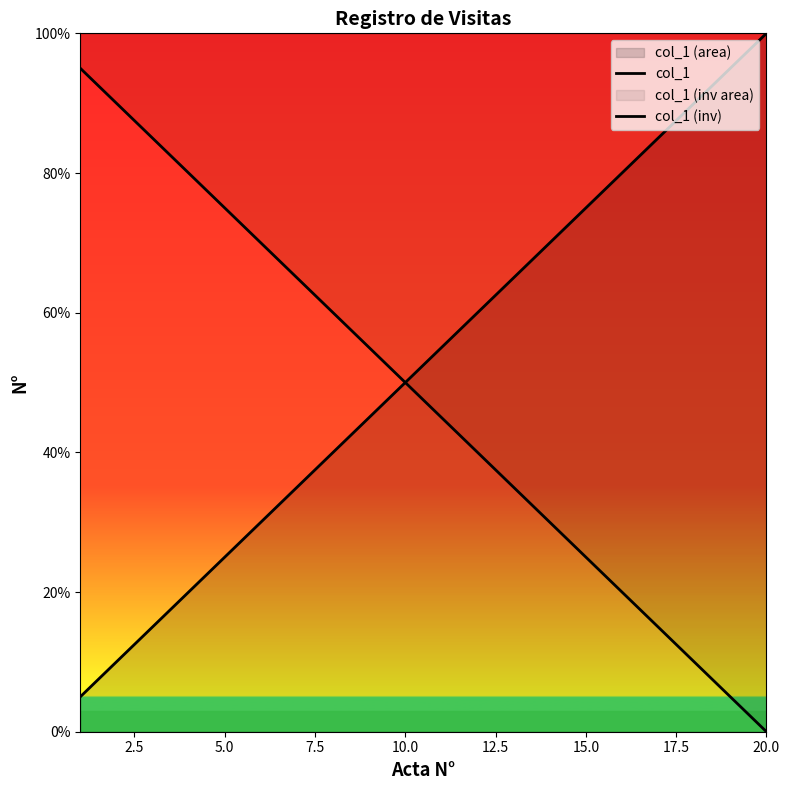

What is the highest value of the col_1 series?

100.0